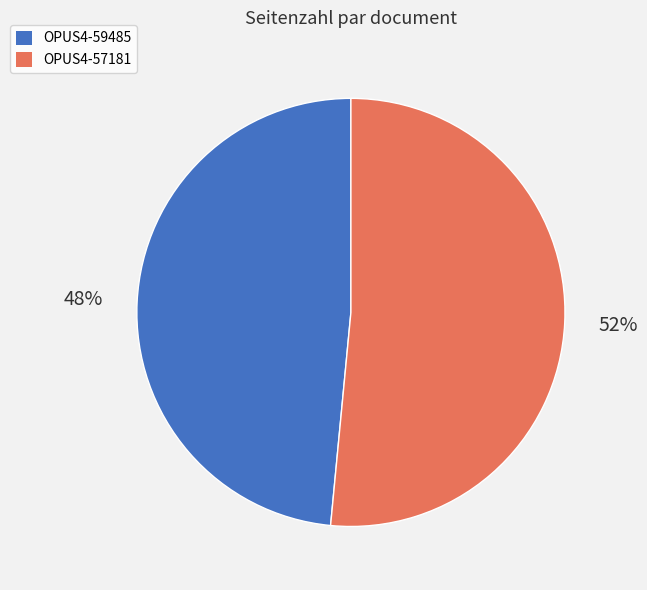

Which has a higher value, OPUS4-57181 or OPUS4-59485?

OPUS4-57181